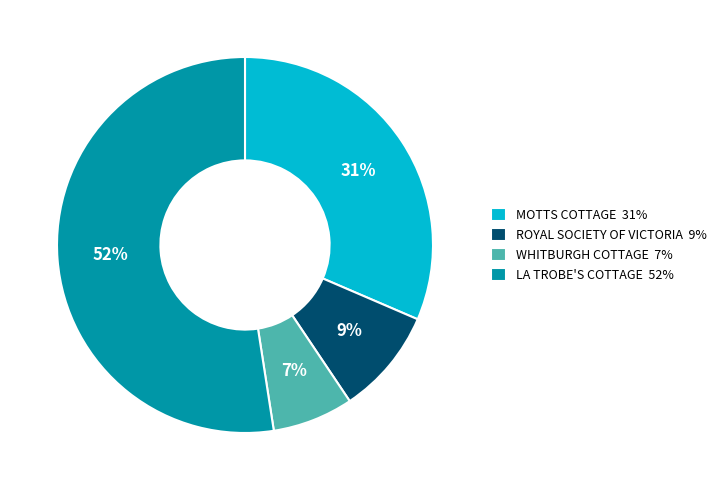

The LA TROBE'S COTTAGE slice represents 52% of the pie. True or false?

True